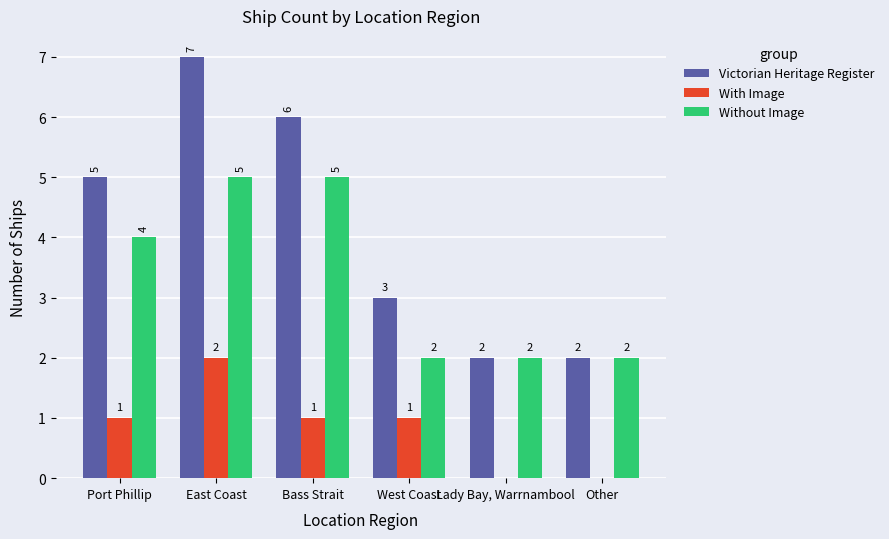

Is it true that With Image equals 0 at West Coast?

False